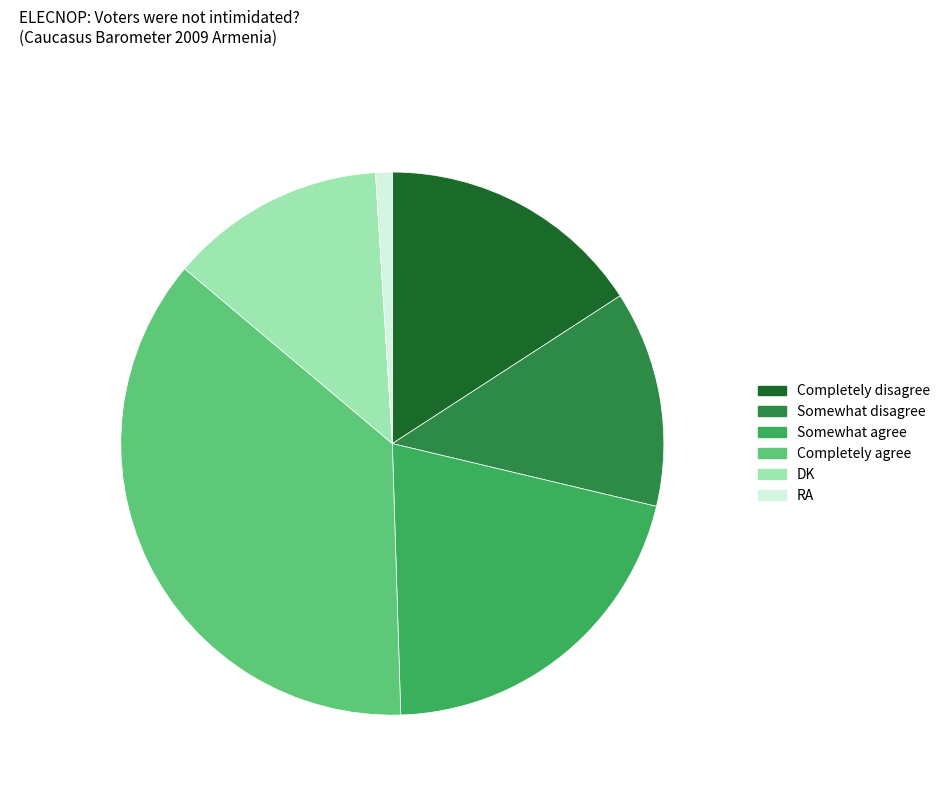

True or false: Completely agree accounts for 37% of the total.

True